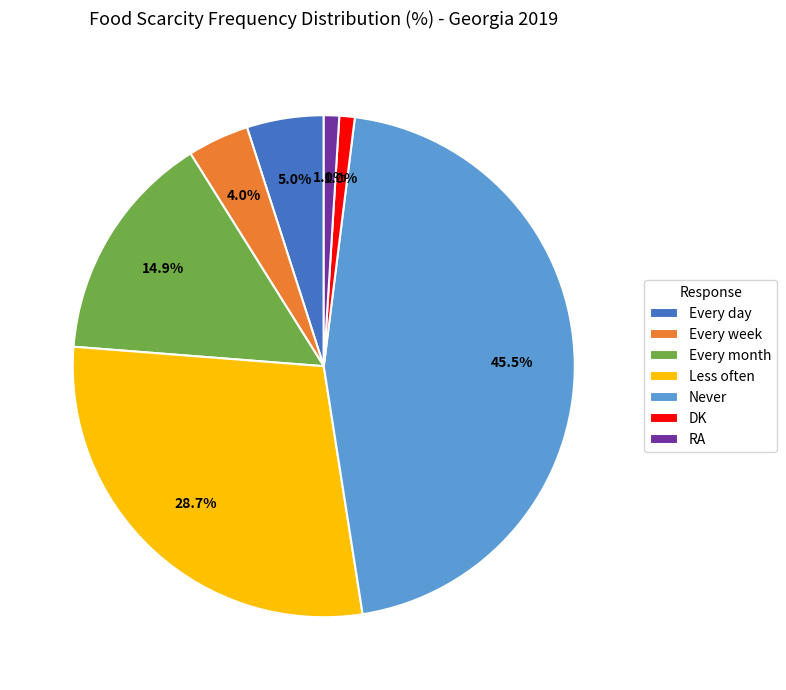

Which slice is the largest?

Never